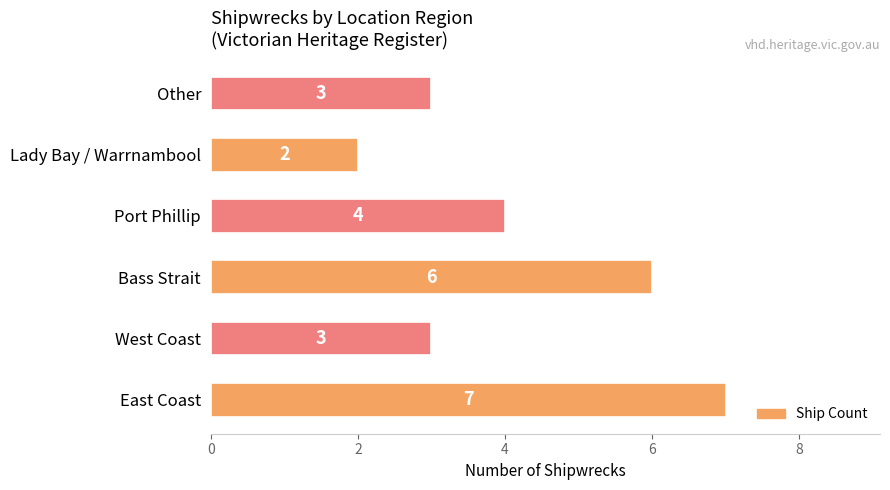

True or false: the data shows 6 at Port Phillip.

False